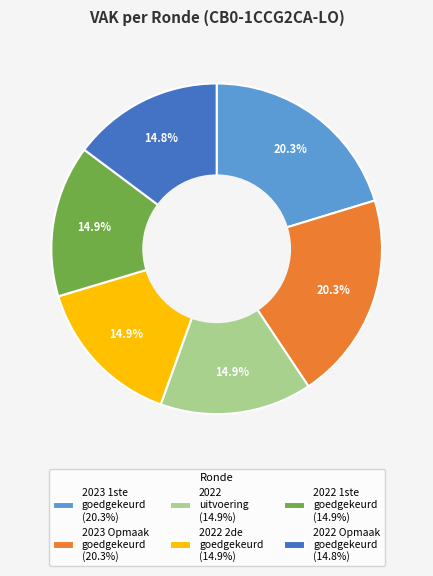

Combined, do 2022 Opmaak goedgekeurd (14.8%) and 2022 uitvoering (14.9%) account for over 50%?

No